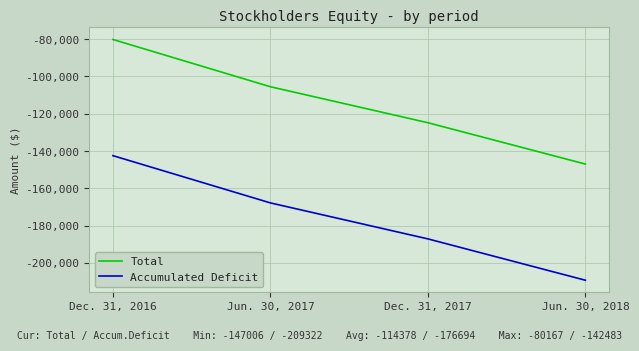

True or false: Accumulated Deficit has more than 0 interior local peaks.

False